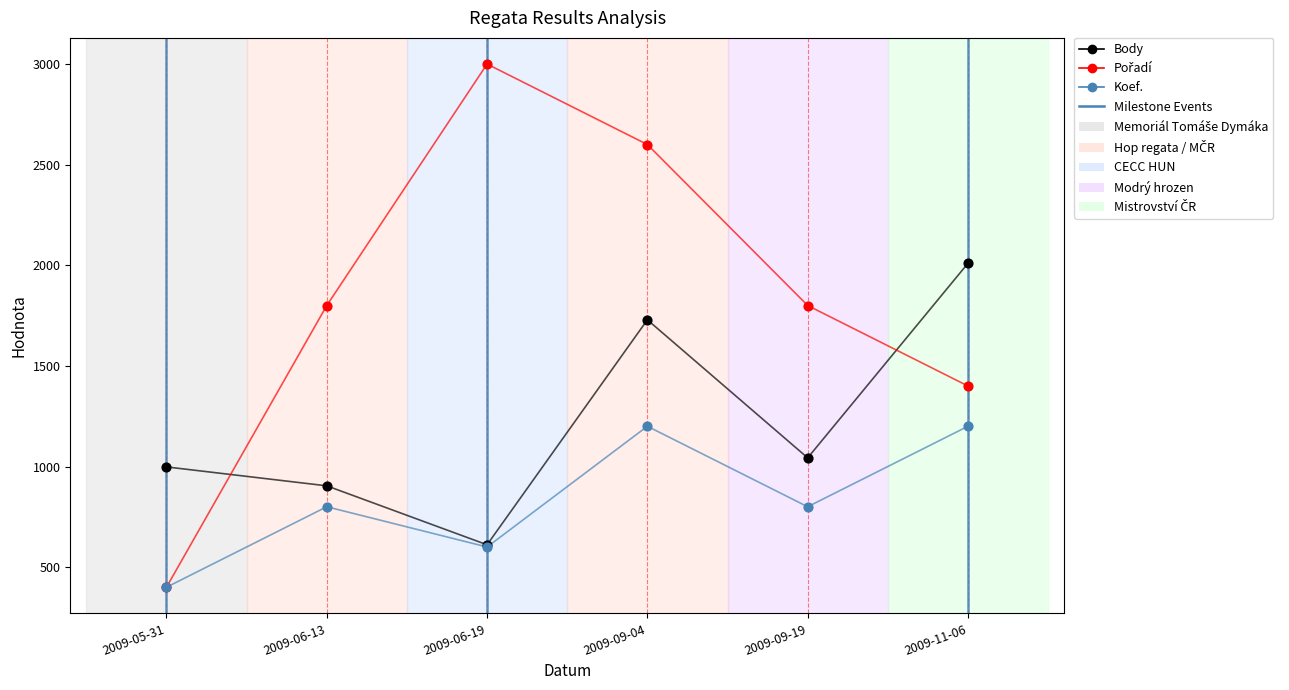

Which series contains the lowest Y value?

Pořadí